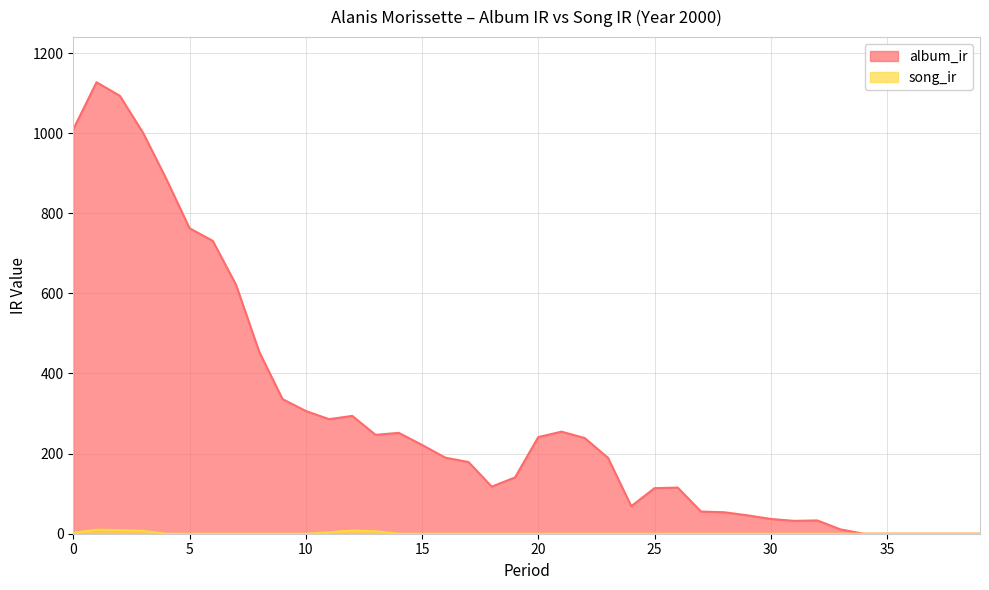

Reading left to right, list all the values displayed in this chart.

album_ir: 1009.5	1127.0	1093.3	1000.9	885.8	762.6	731.1	621.4	453.8	336.0	306.5	286.0	294.2	246.9	251.8	221.7	189.9	178.9	117.5	140.6	241.2	254.8	238.8	189.4	68.8	113.7	115.1	55.3	53.6	45.9	36.9	32.1	33.2	10.8	0.0	0.0	0.0	0.0	0.0	0.0
song_ir: 2.3	10.2	9.0	7.2	0.0	0.0	0.0	0.0	0.0	0.0	0.0	3.5	8.1	6.1	0.0	0.0	0.0	0.0	0.0	0.0	0.0	0.0	0.0	0.0	0.0	0.0	0.0	0.0	0.0	0.0	0.0	0.0	0.0	0.0	0.0	0.0	0.0	0.0	0.0	0.0